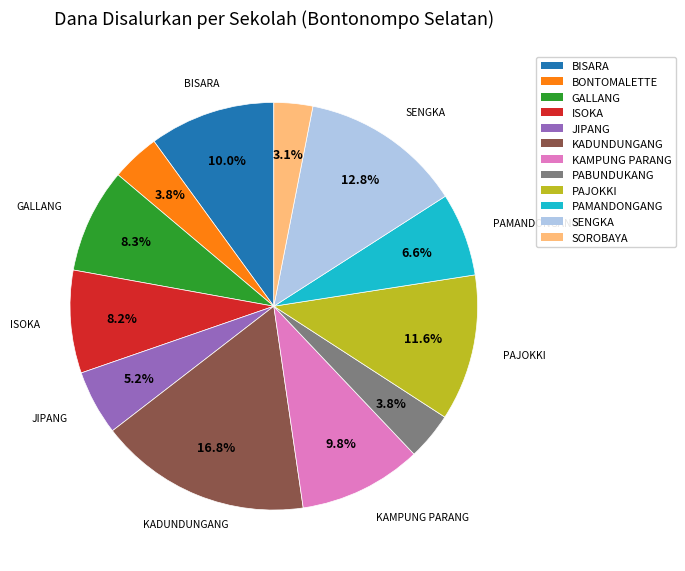

What is the smallest slice in the pie chart?

SOROBAYA